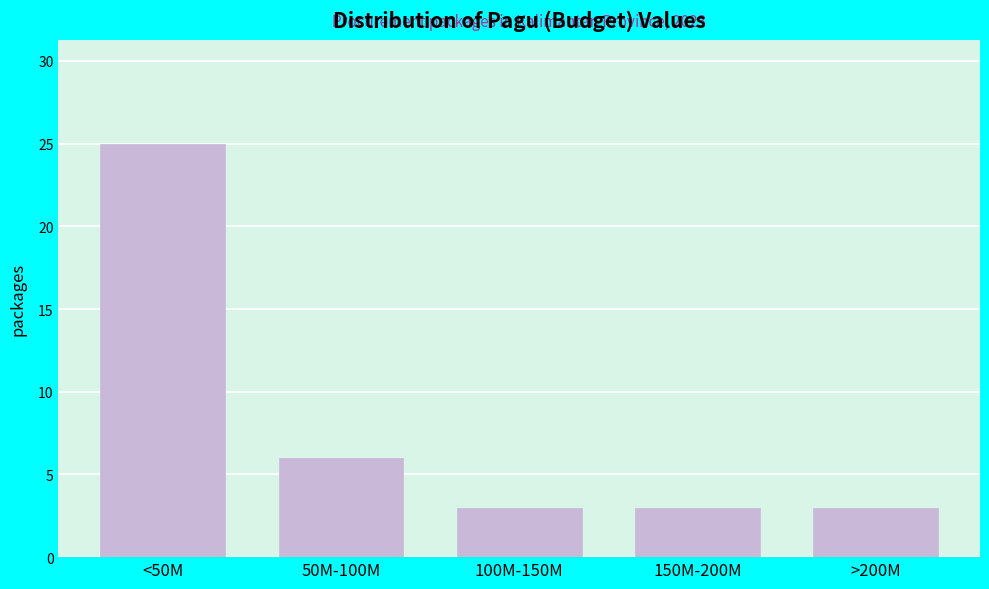

Reading left to right, extract all data points from this chart.

25	6	3	3	3